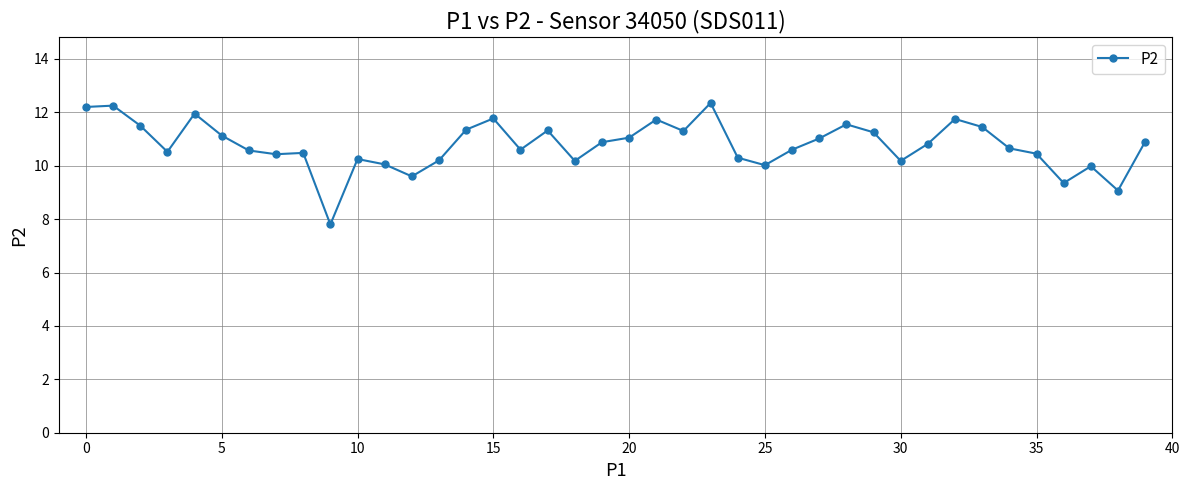

What is the average value?

10.8